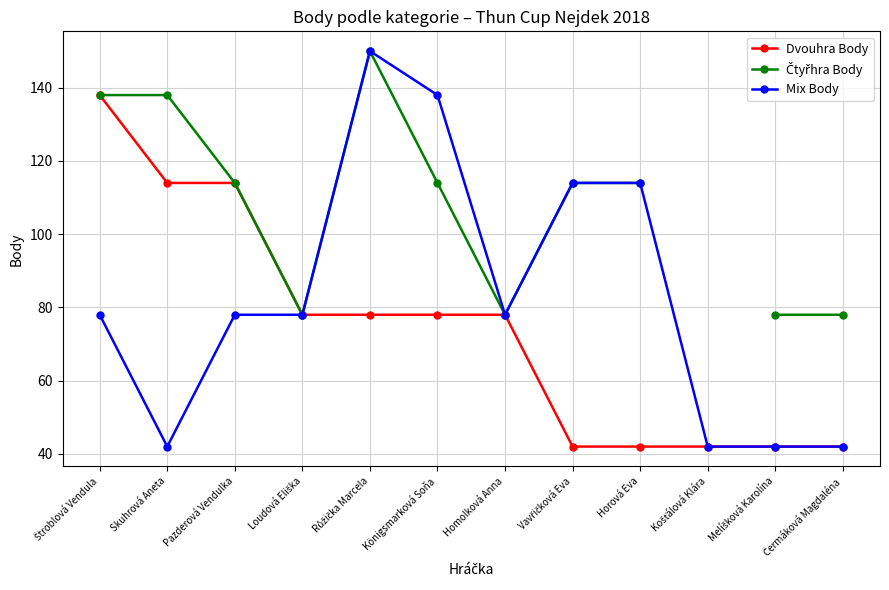

How many lines are shown in the chart?

3